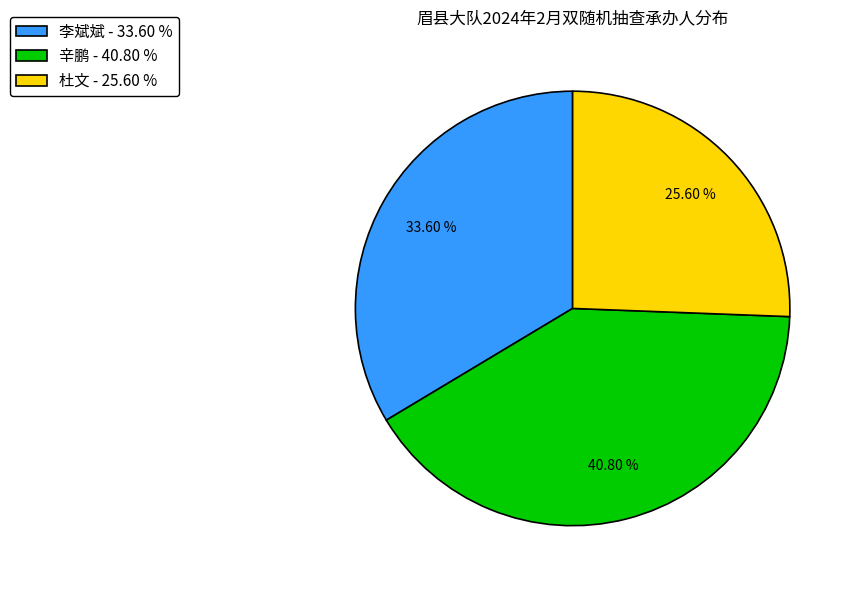

What is the largest slice in the pie chart?

辛鹏 - 40.80 %